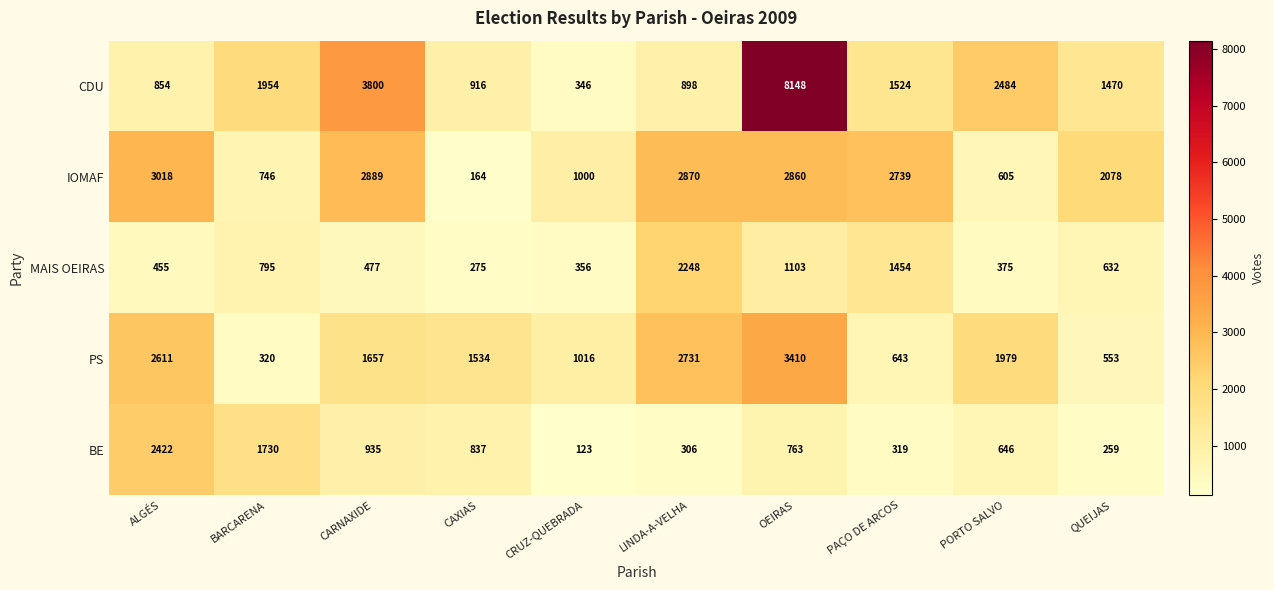

The value of PS at BARCARENA is 100. True or false?

False